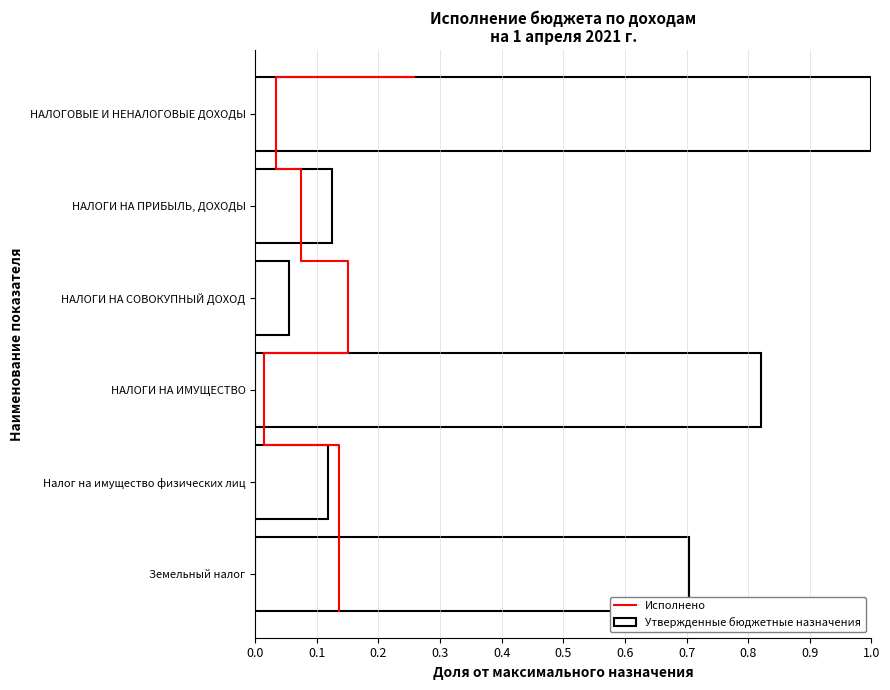

Which has a higher value, НАЛОГИ НА СОВОКУПНЫЙ ДОХОД or Налог на имущество физических лиц?

Налог на имущество физических лиц